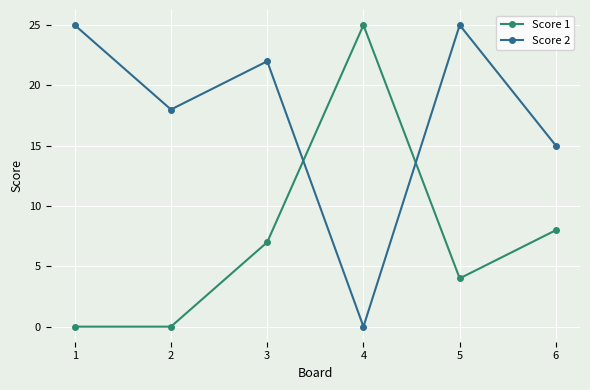

What is the average value of the Score 2 series?

18